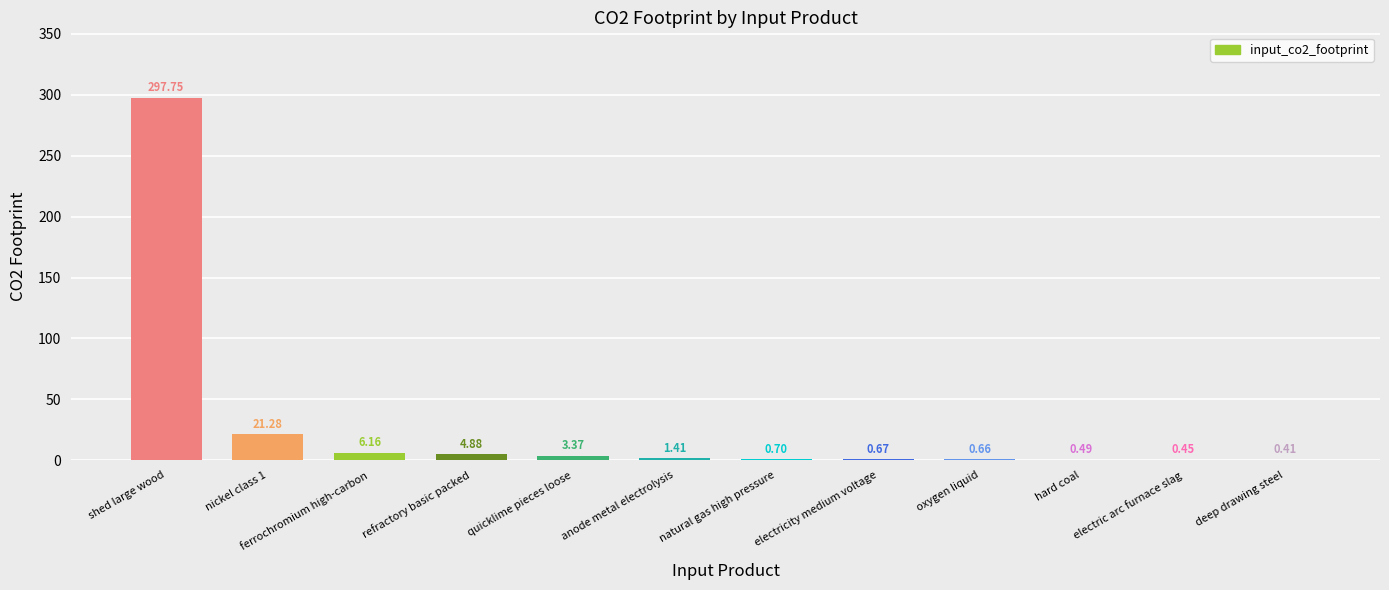

What is the sum of the values at quicklime pieces loose and ferrochromium high-carbon?

9.5